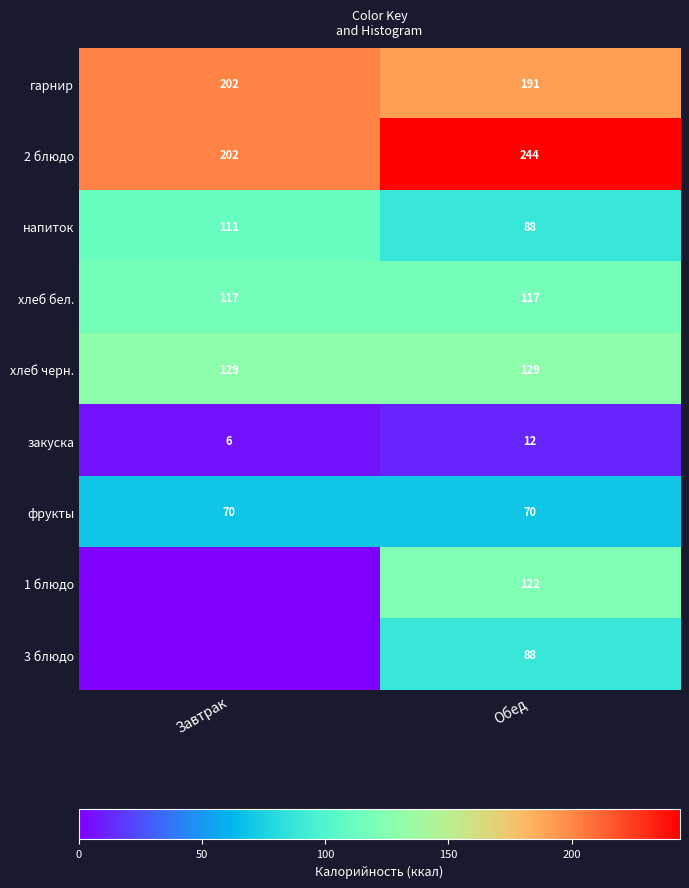

What is the average value of the 2 блюдо series?

223